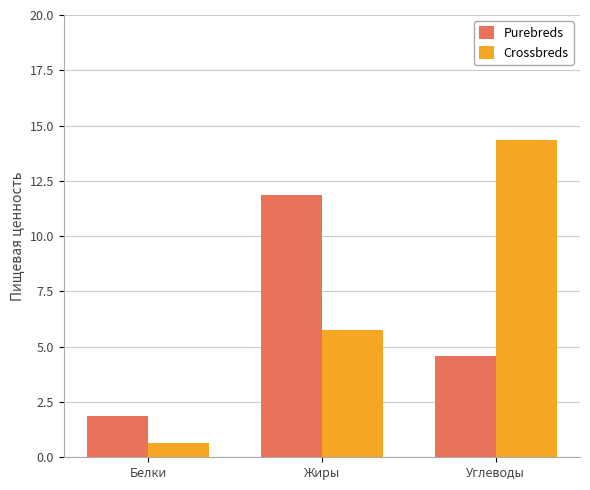

How many values in the Crossbreds series exceed 5?

2